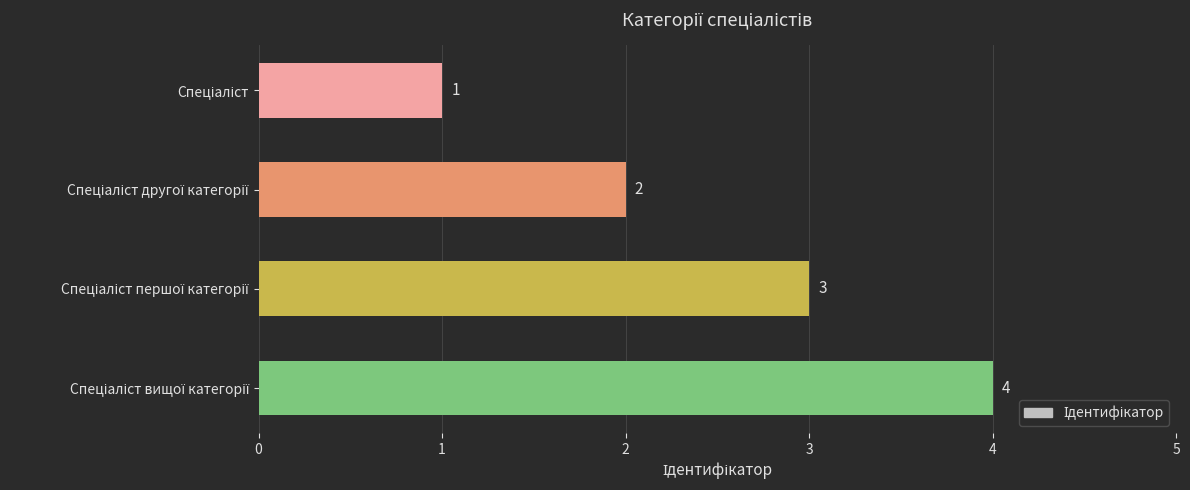

What is the value of the 2nd bar from the top?

2